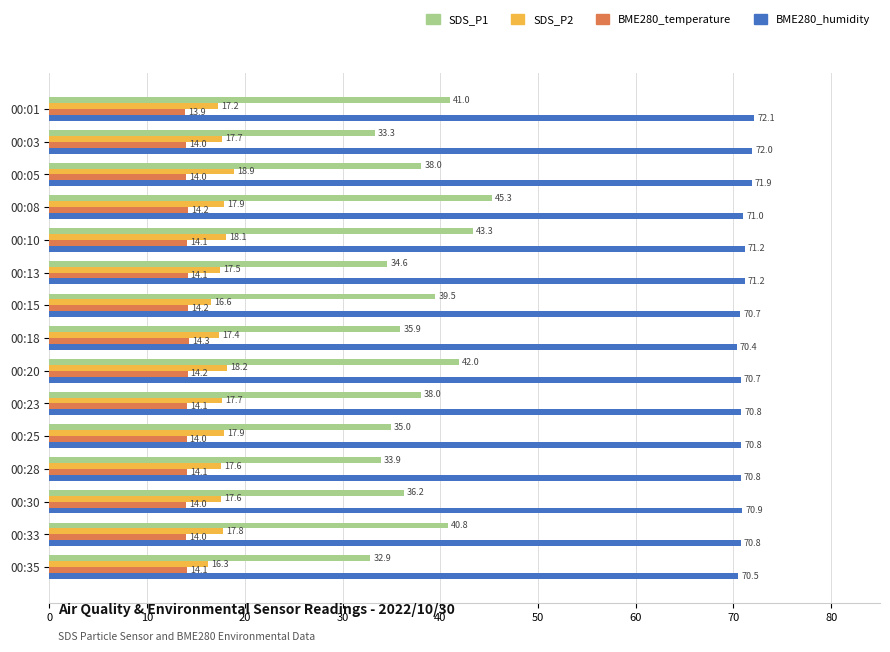

What is the greatest value displayed?

72.1